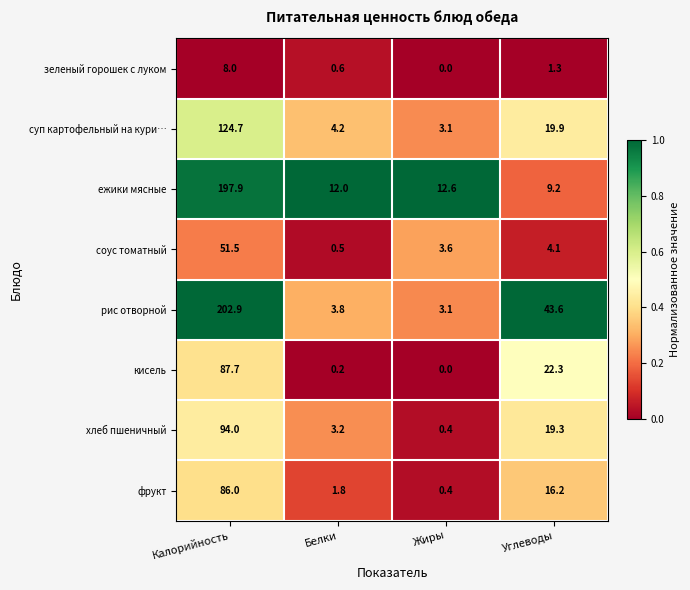

Is it true that соус томатный equals 83.3 at Калорийность?

False